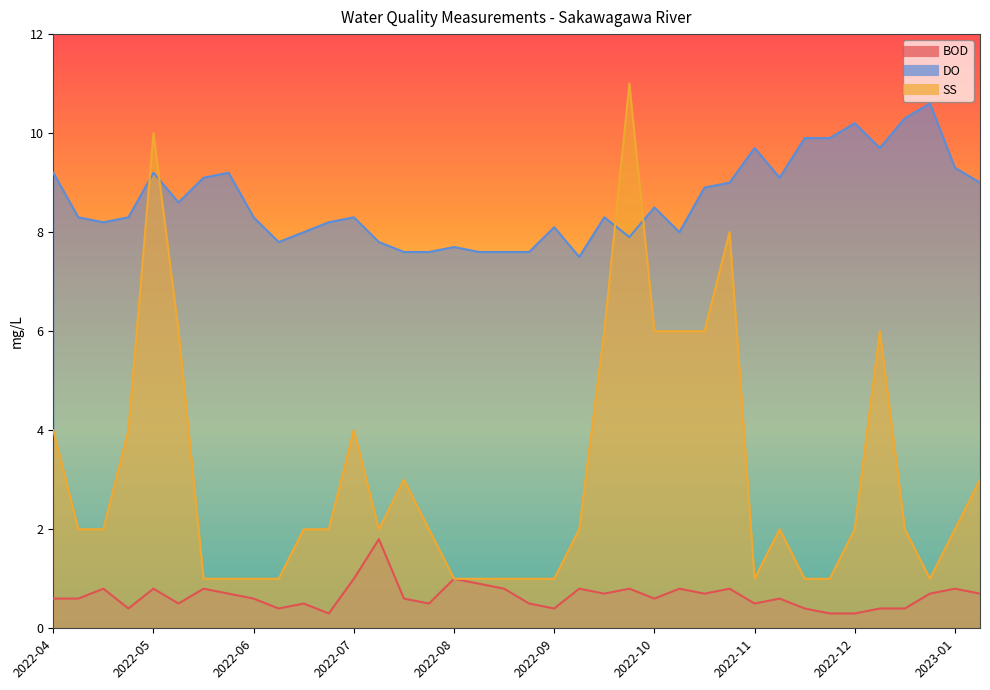

At which category does the chart reach its minimum across all series?

2022-06